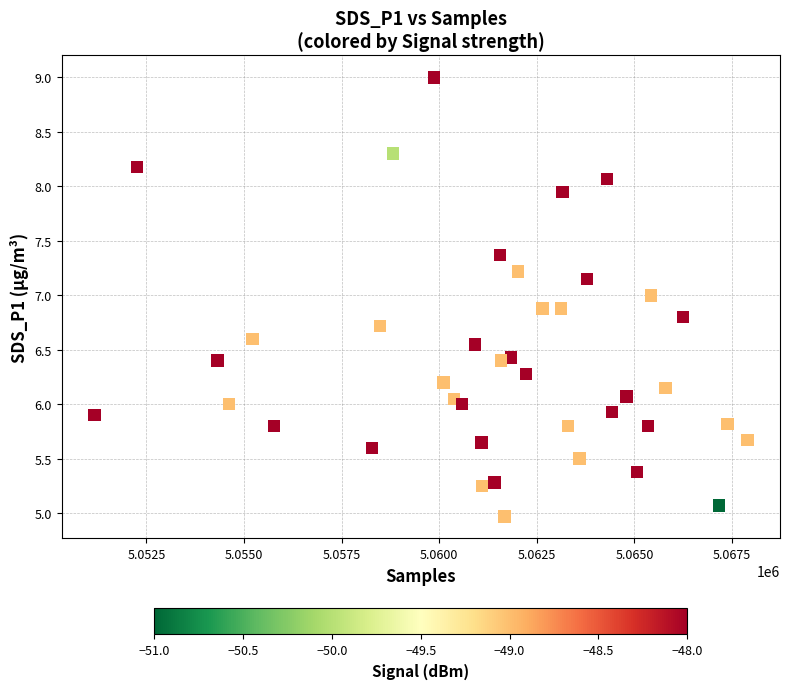

What is the range of X values (max minus min)?

16726.0